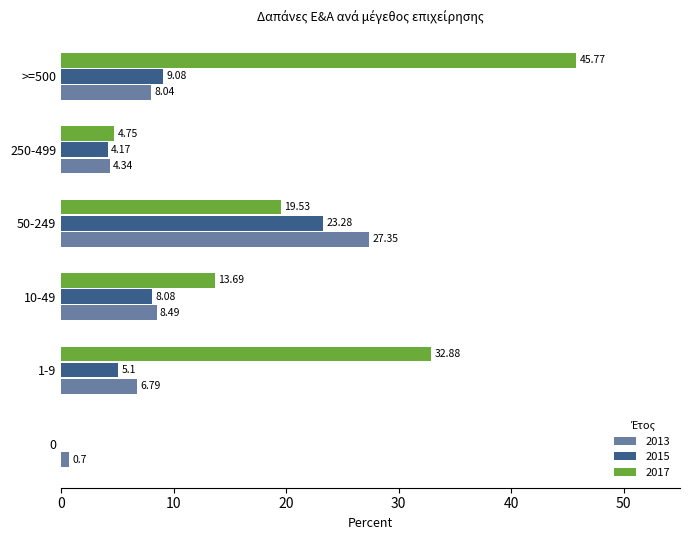

What is the difference between the 2015 values at 50-249 and >=500?

14.2